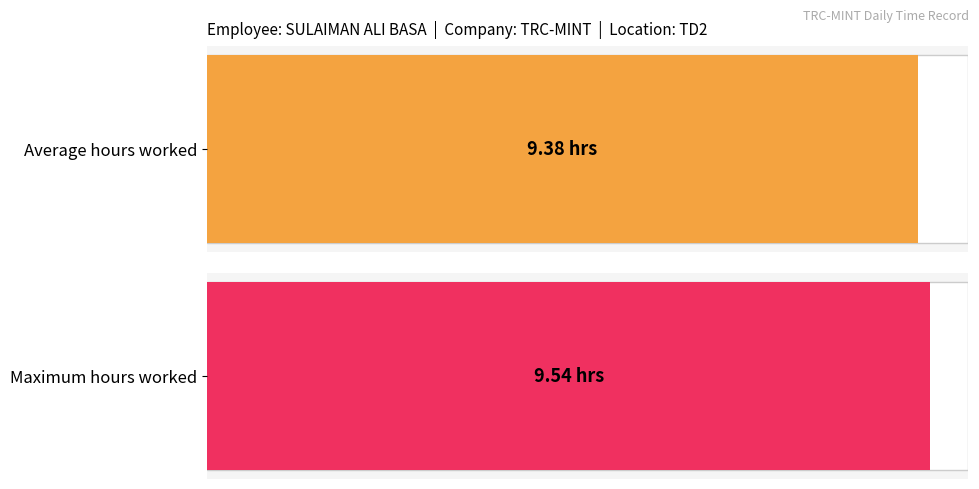

The chart shows a value of 15.7 at 9-Thu. True or false?

False